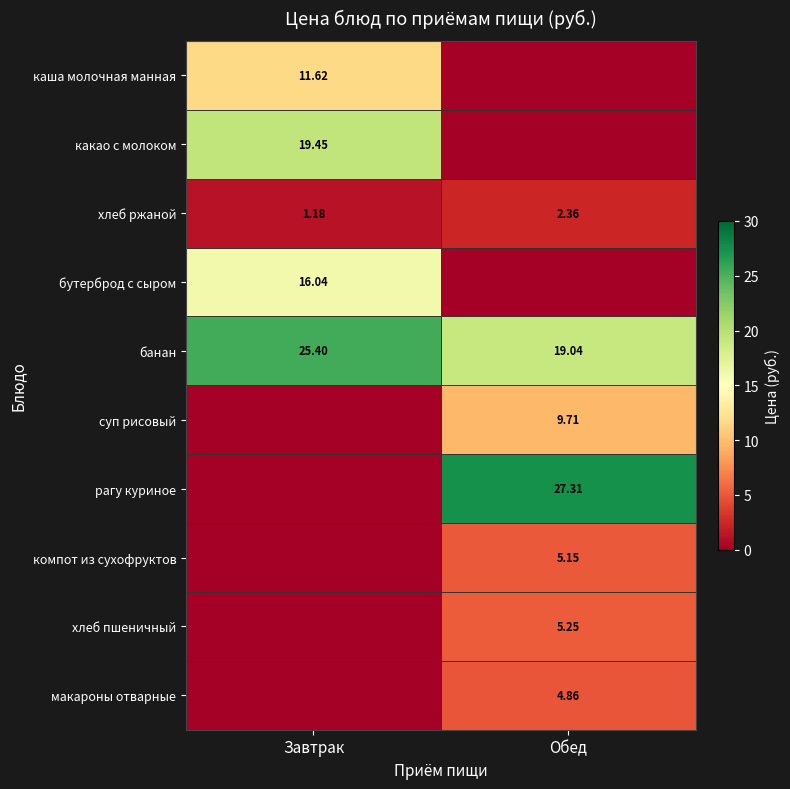

At which label is хлеб ржаной closest to 1?

Завтрак